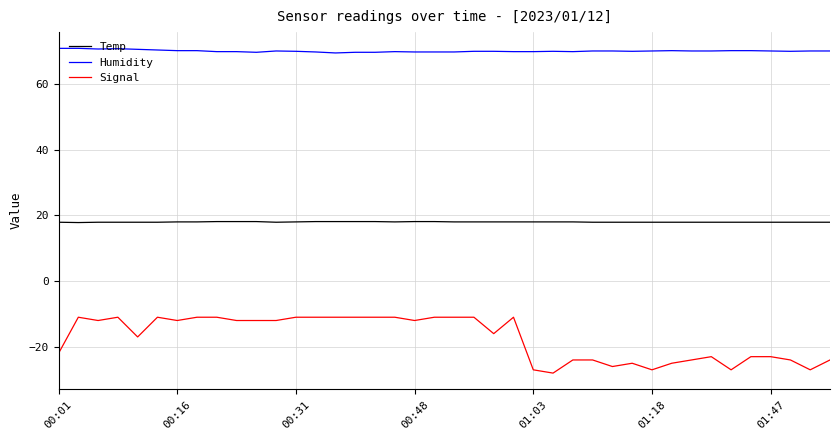

What is the difference between the maximum and minimum values in the Signal series?

17.0